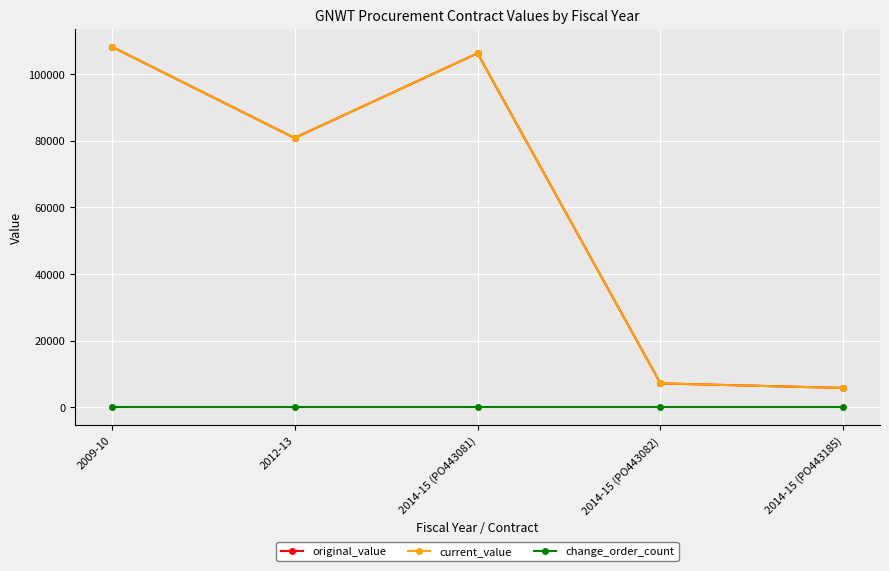

True or false: change_order_count has more than 0 points higher than both neighbors.

False